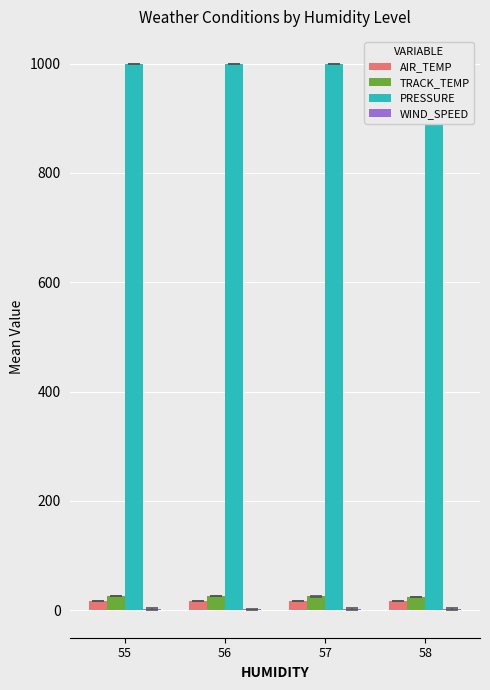

What value does the WIND_SPEED series have at 57?

1.9